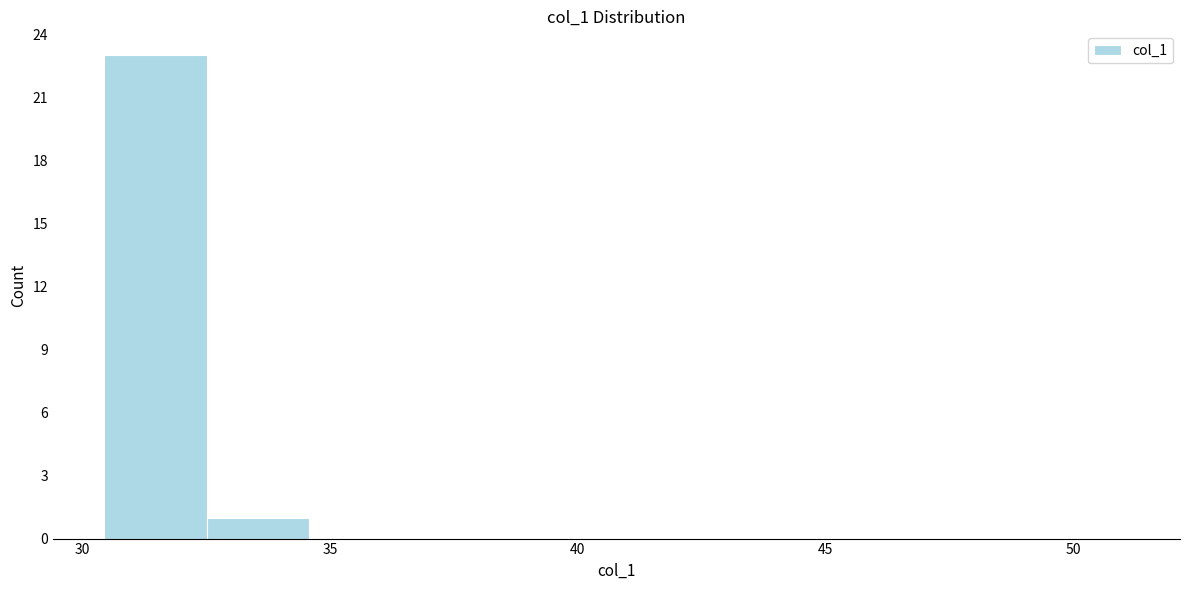

Reading left to right, list every bar in this chart as the range it spans on the x-axis followed by its height. Neither the bar edges nor the heights are printed on the chart, so give them approximately, as read against the axes.

30.5 to 32.5: 23
32.5 to 34.5: 1
34.5 to 36.5: 0
36.5 to 38.5: 0
38.5 to 41.0: 0
41.0 to 43.0: 0
43.0 to 45.0: 0
45.0 to 47.0: 0
47.0 to 49.0: 0
49.0 to 51.0: 0